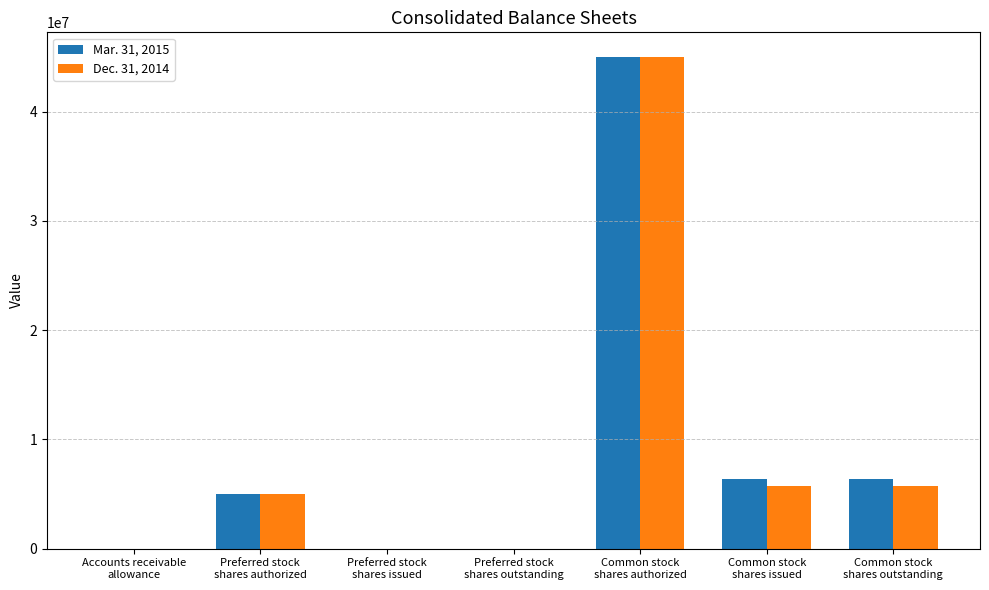

Is the value of Dec. 31, 2014 at Common stock
shares outstanding greater than the value of Mar. 31, 2015 at Common stock
shares outstanding?

No